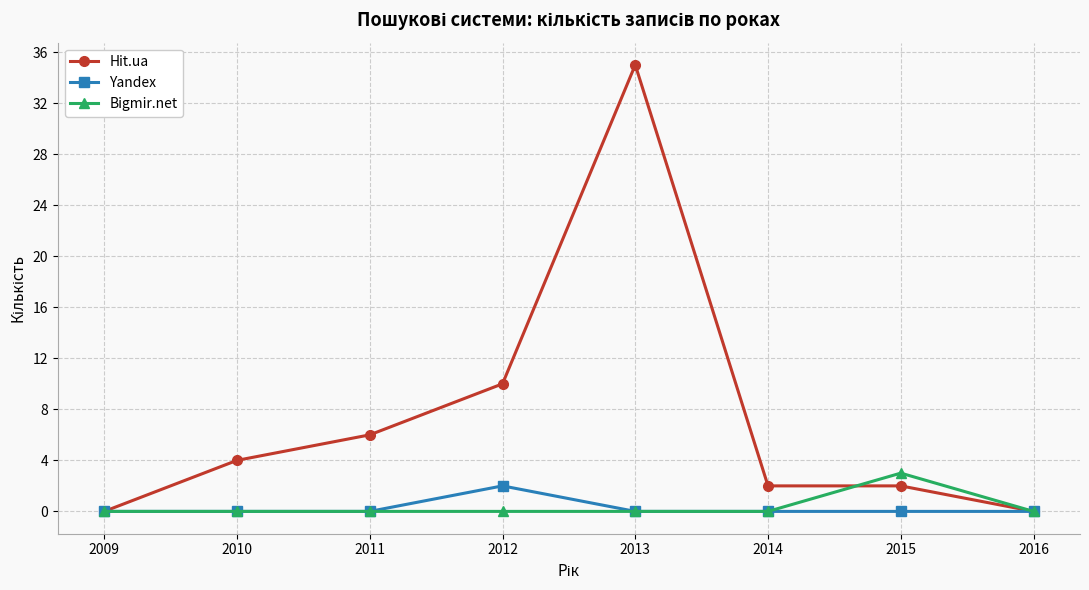

True or false: Yandex has more than 0 points higher than both neighbors.

True